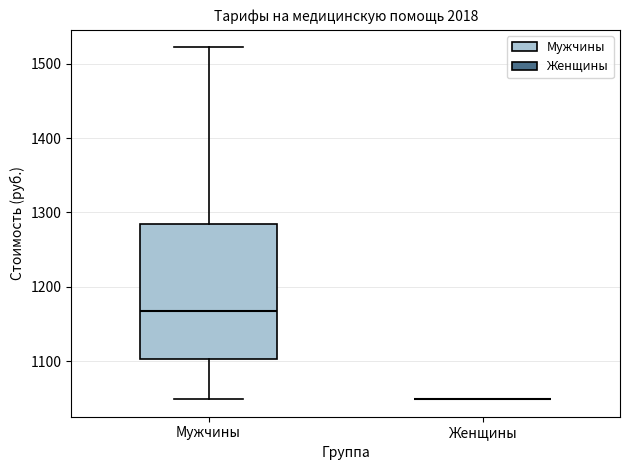

Where does the upper whisker of the box for Мужчины end on the y-axis? The values are not printed on the chart, so give them approximately, as read against the axis.

1520